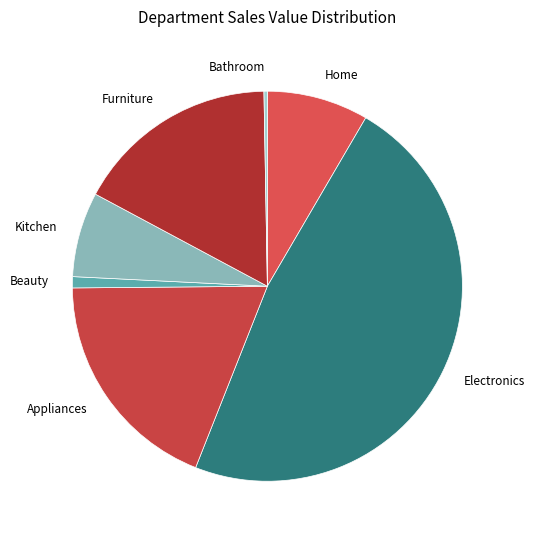

Between Electronics and Beauty, which is larger?

Electronics